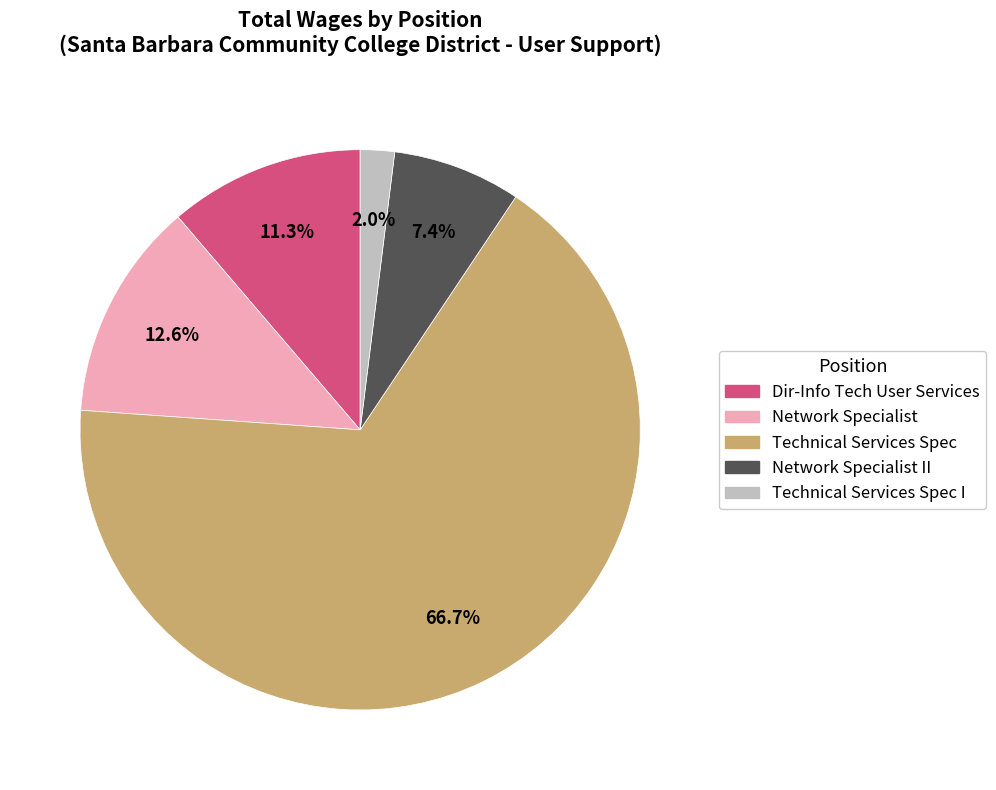

Which category has the smallest portion of the pie?

Technical Services Spec I